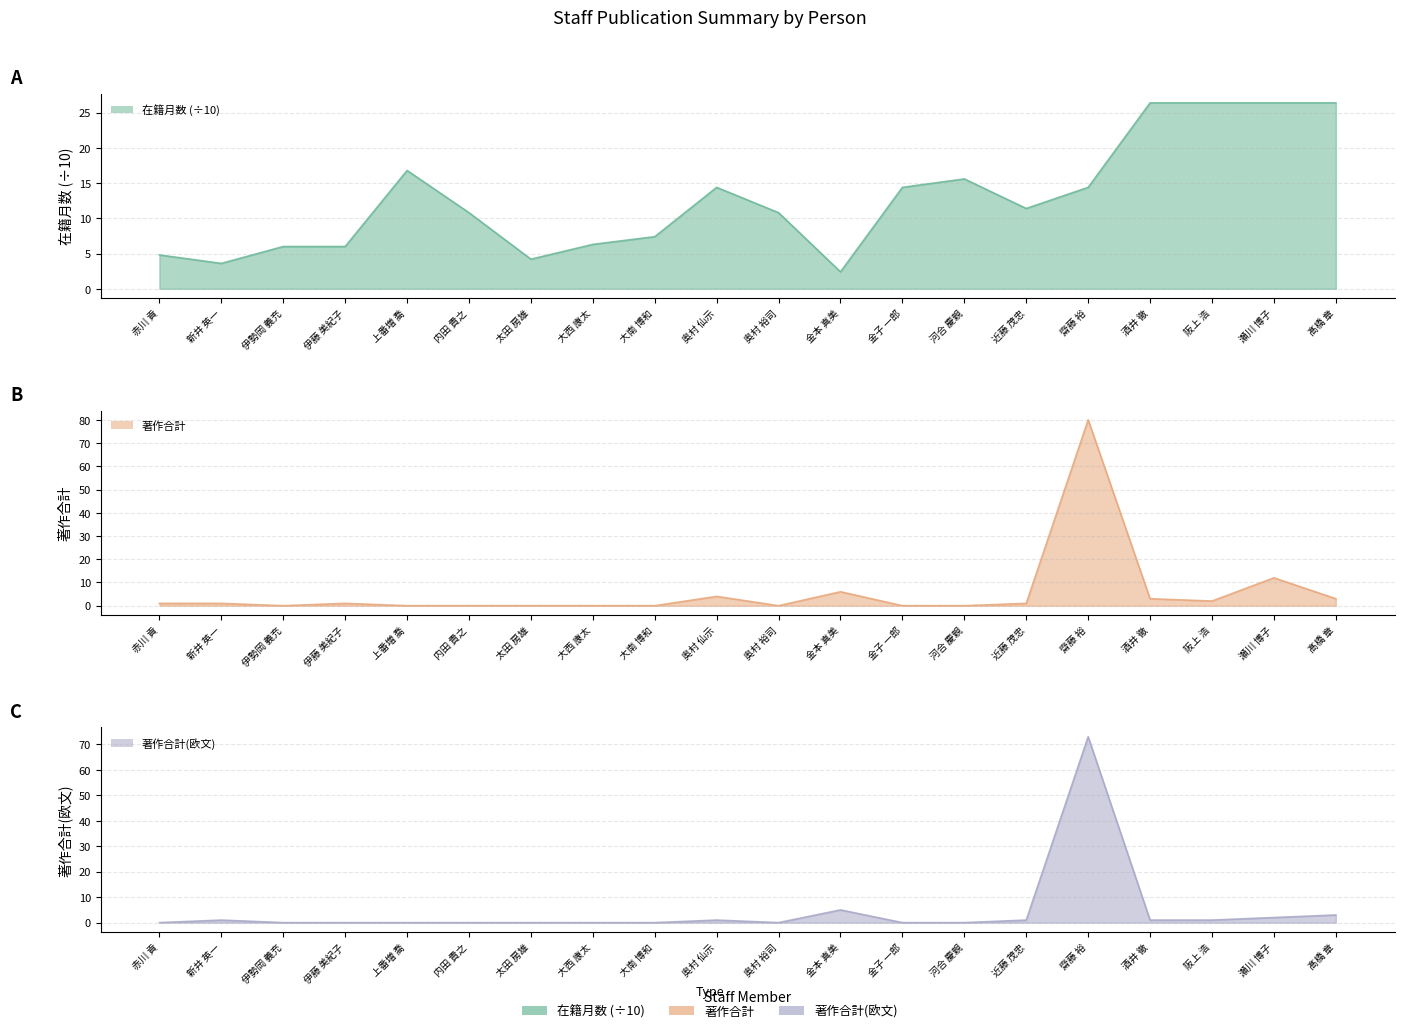

What is the difference between the maximum and second lowest values in the 在籍月数 series?

22.8